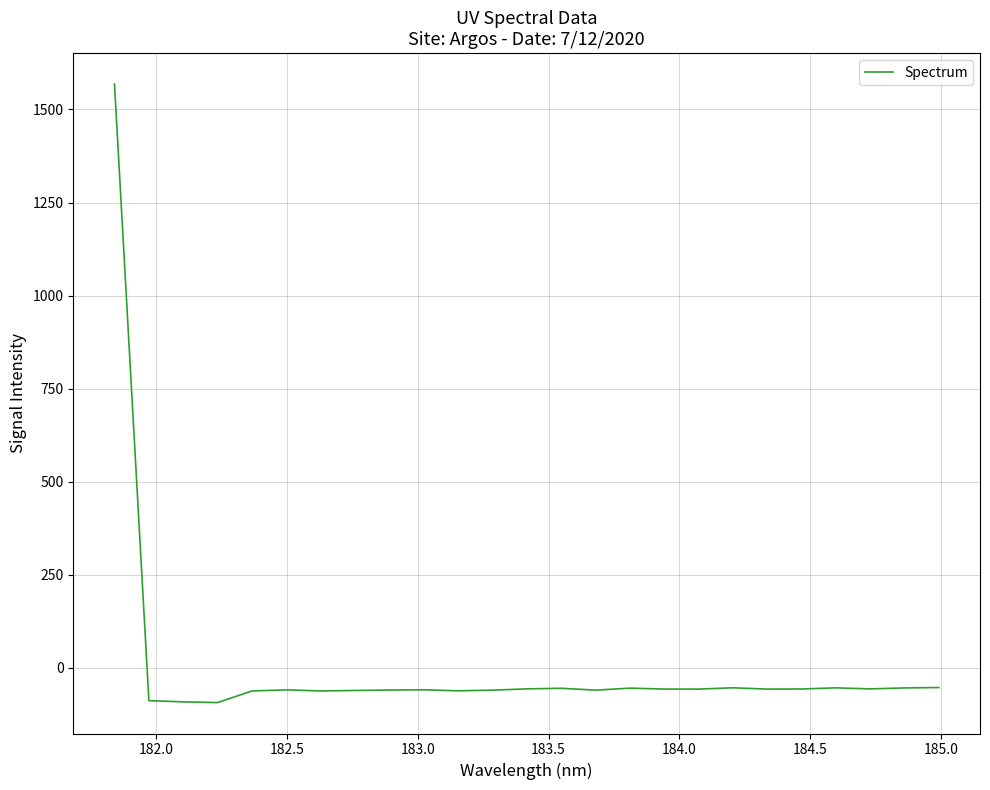

What is the minimum value shown in the chart?

-93.2